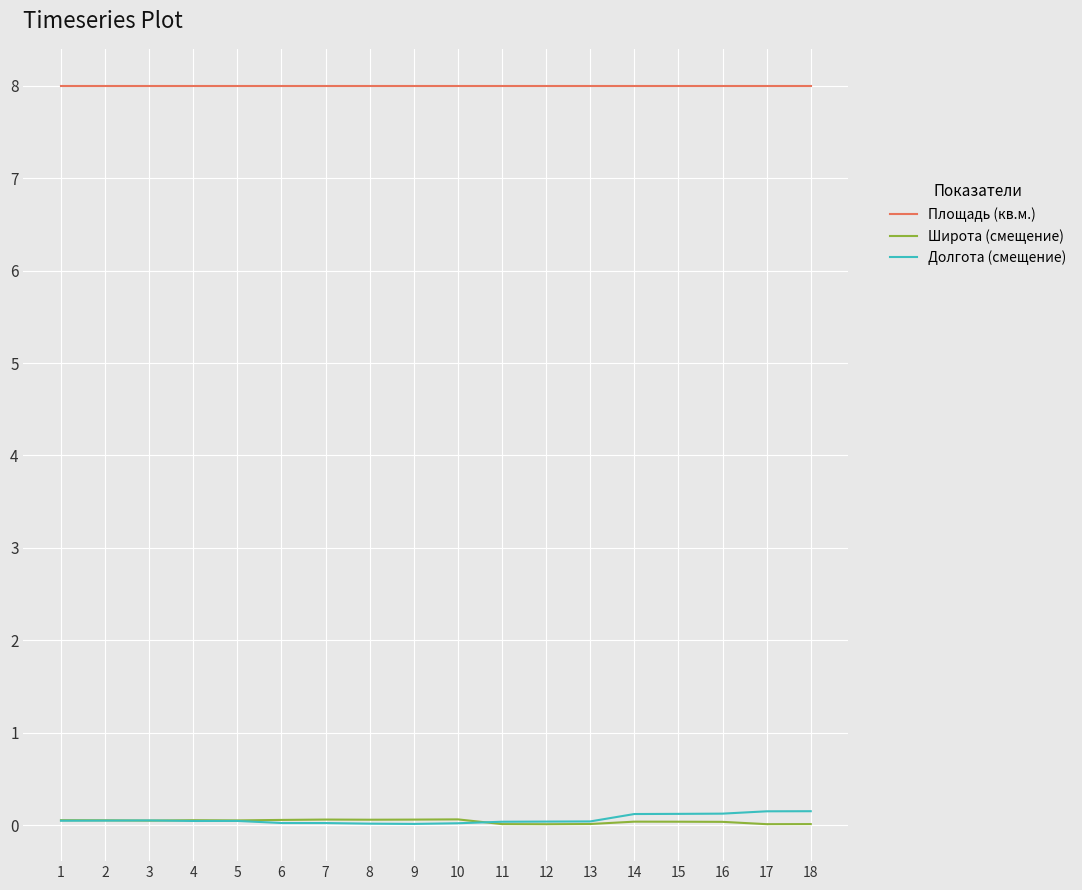

What is the minimum value for Площадь (кв.м.)?

8.0